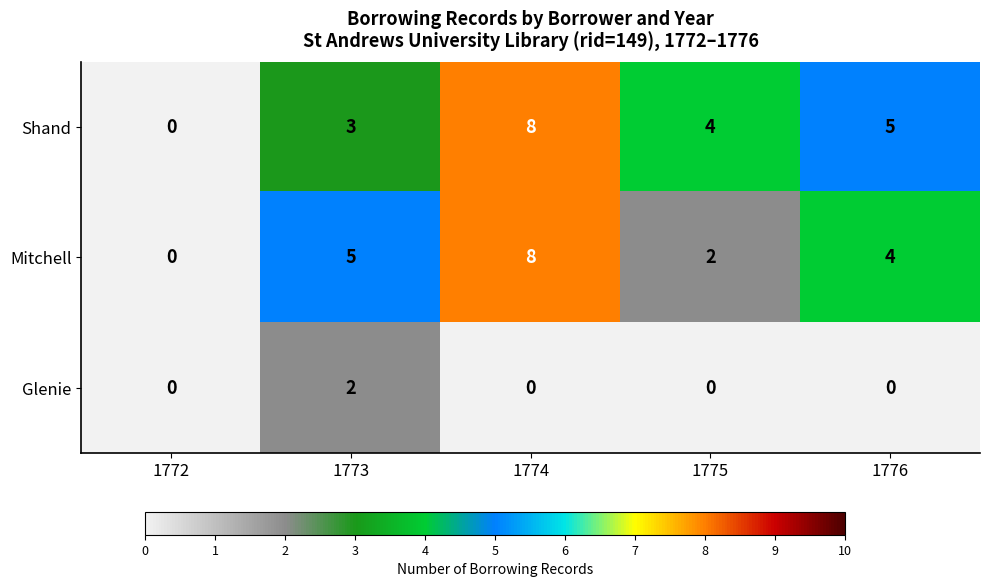

How many data points in Mitchell are less than 4?

2